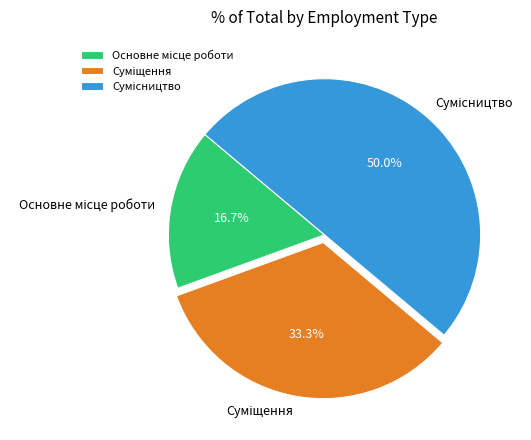

Is there any slice that represents more than half of the pie?

No